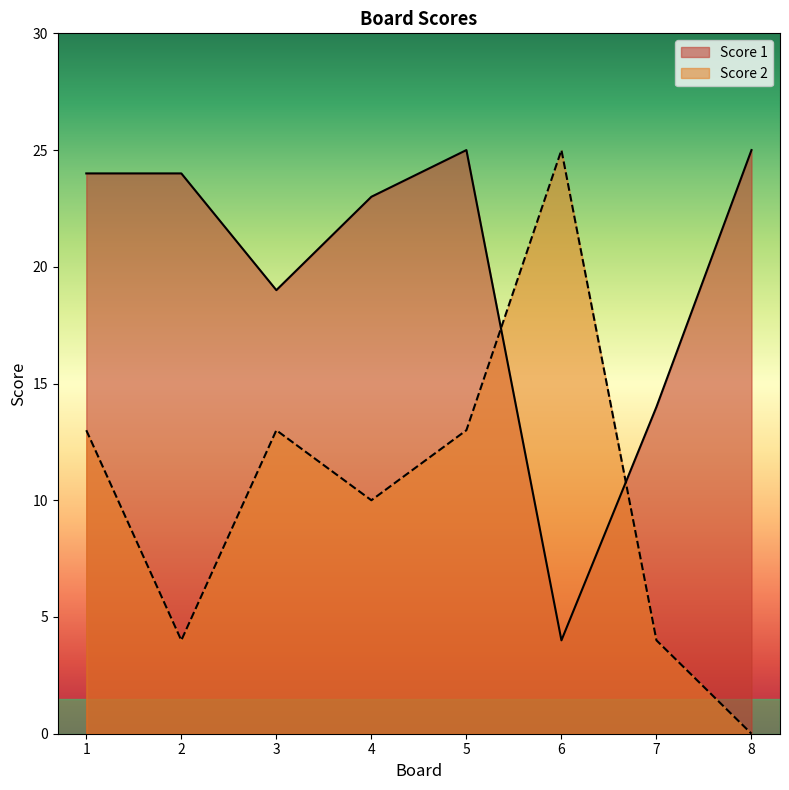

What are all the series names shown in the legend?

Score 1, Score 2